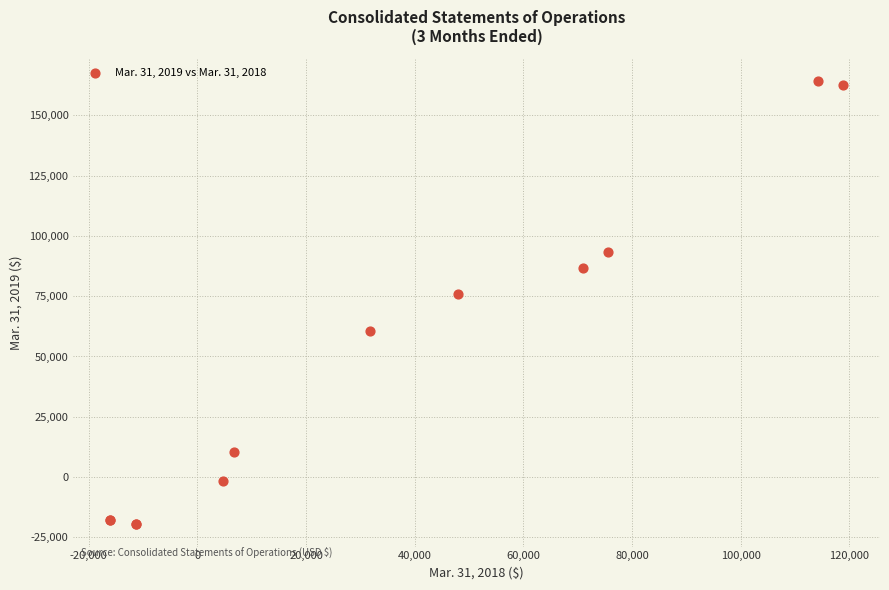

What Y value in the scatter plot is closest to 72403?

76087